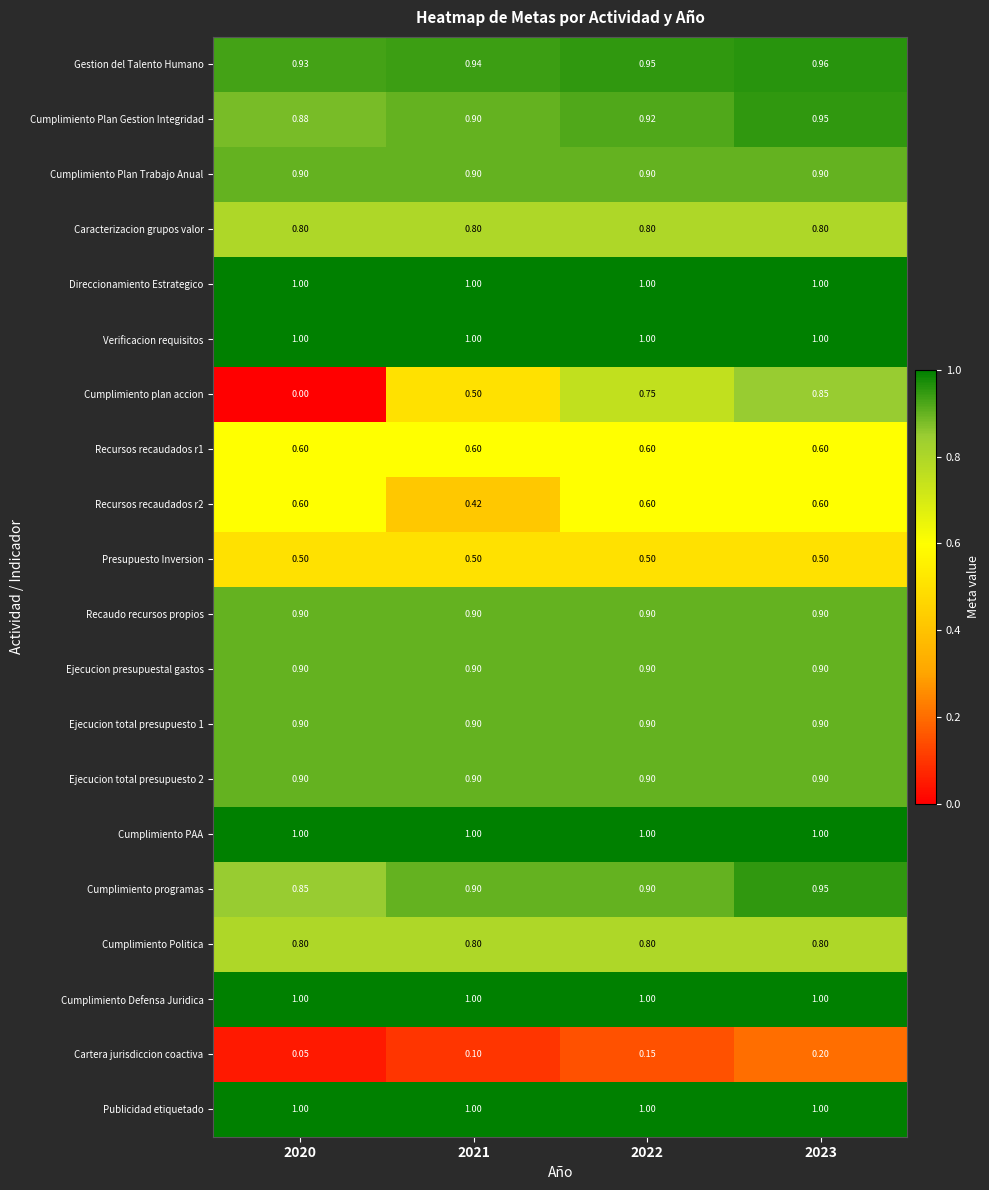

Which series changed the most between 2021 and 2022?

Cumplimiento plan accion